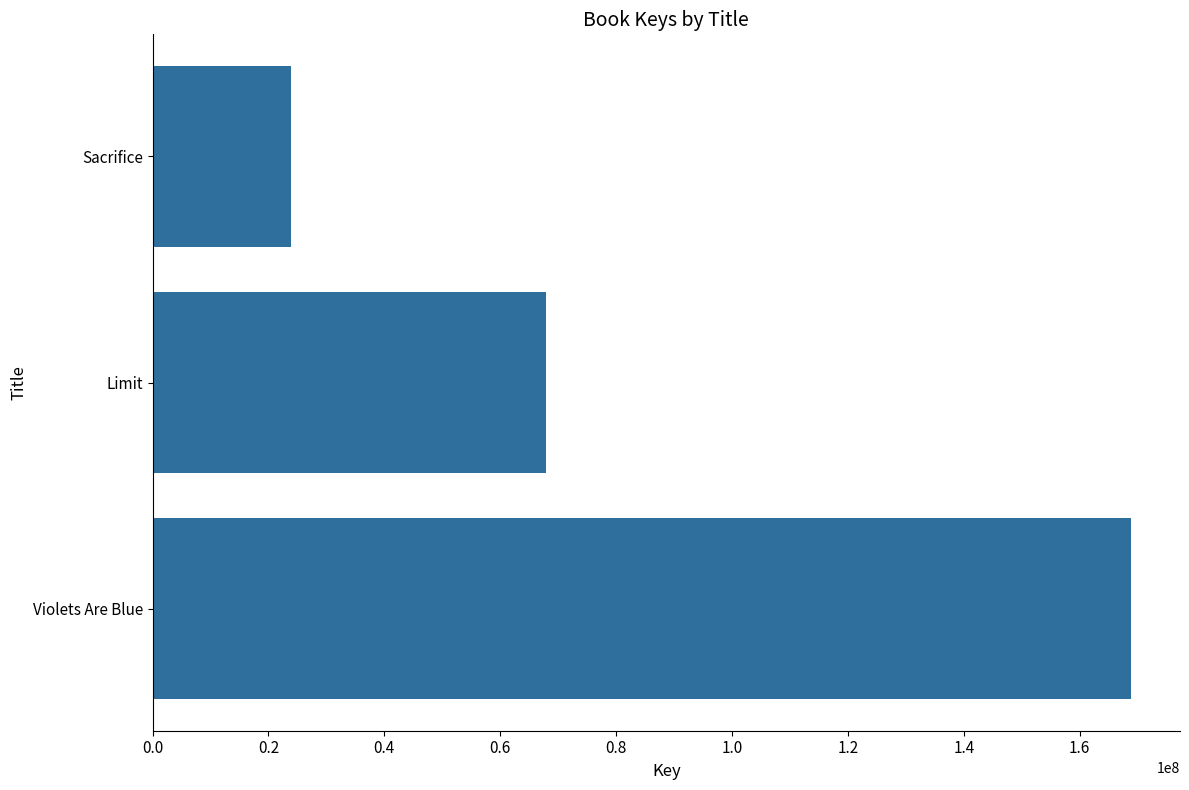

Are the bars grouped side by side (vs. stacked)?

No